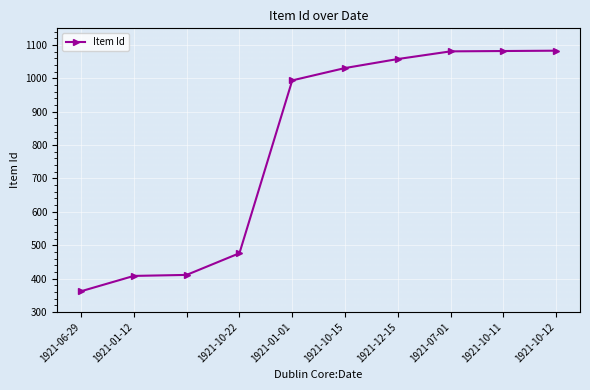

What is the average value?

799